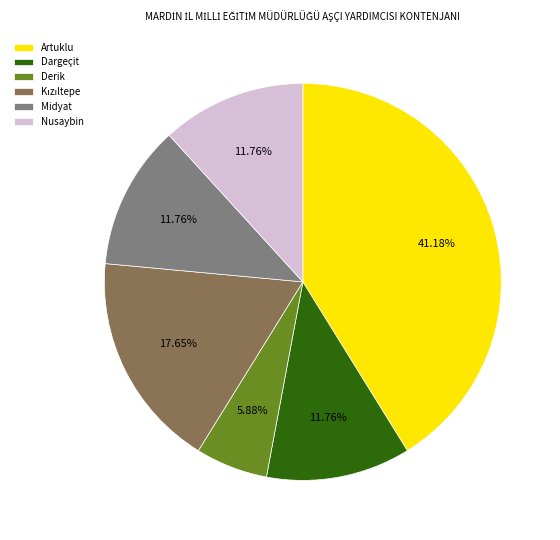

What percentage is the Midyat slice, to the nearest percent?

12%